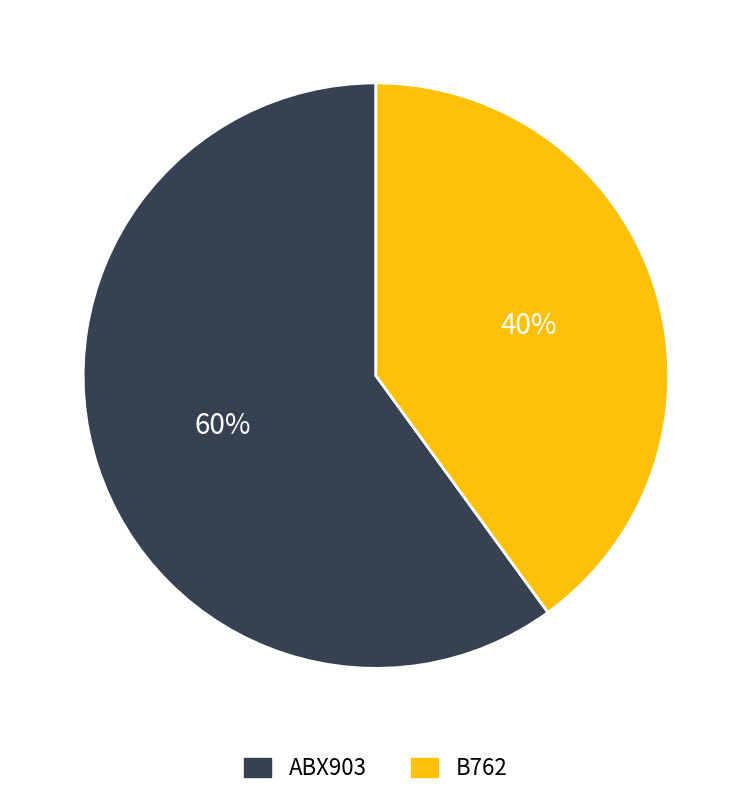

Is the sum of B762 and ABX903 greater than half?

Yes